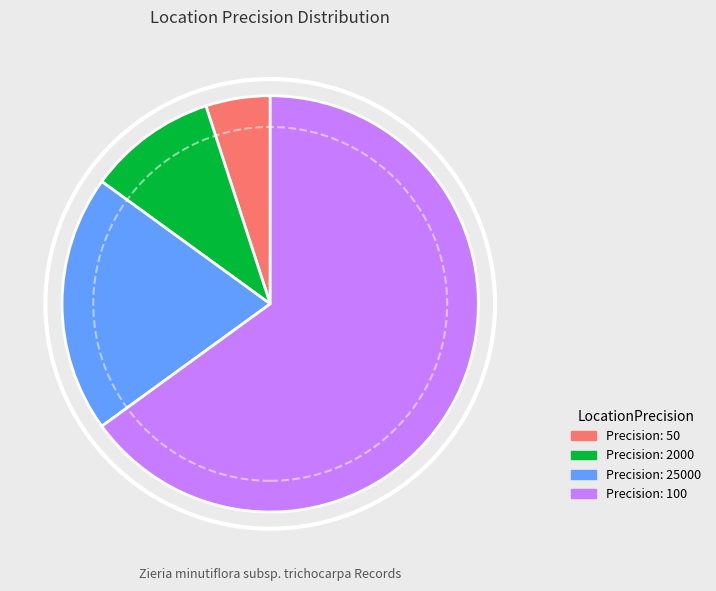

Rank the categories by value from highest to lowest.

100, 25000, 2000, 50